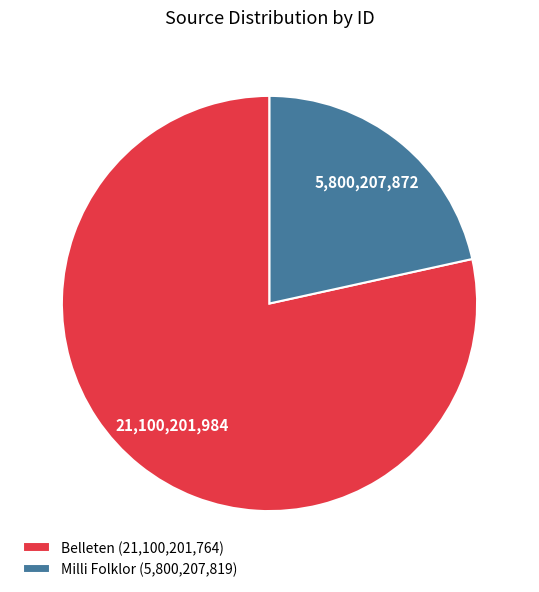

True or false: Belleten accounts for 72% of the total.

False